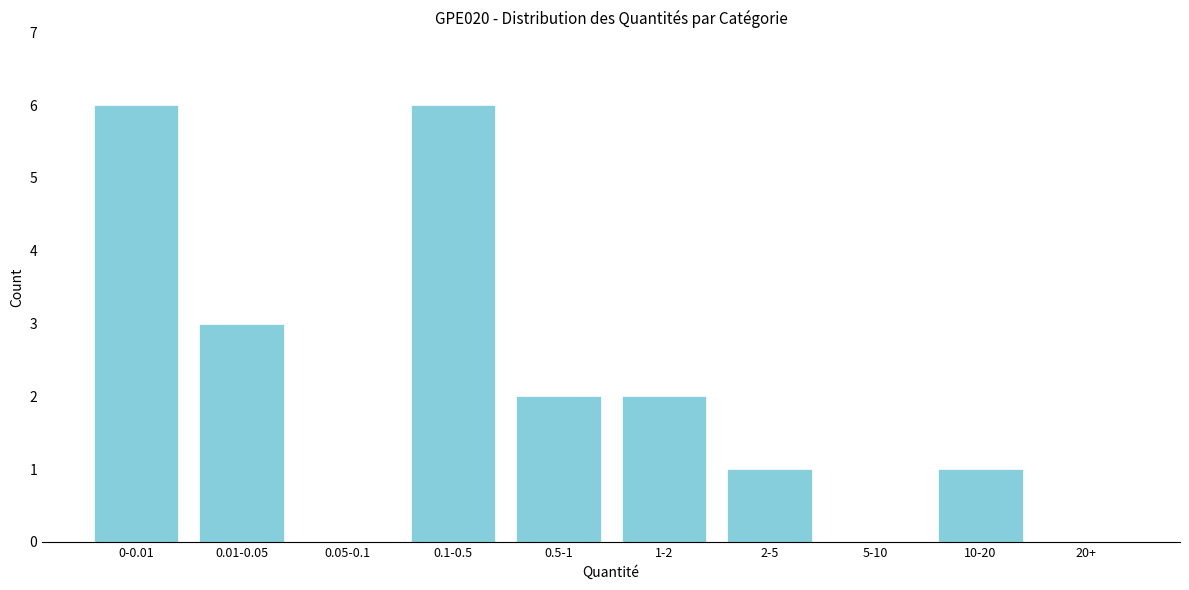

Reading left to right, list all the values displayed in this chart.

0-0.01=6	0.01-0.05=3	0.05-0.1=0	0.1-0.5=6	0.5-1=2	1-2=2	2-5=1	5-10=0	10-20=1	20+=0